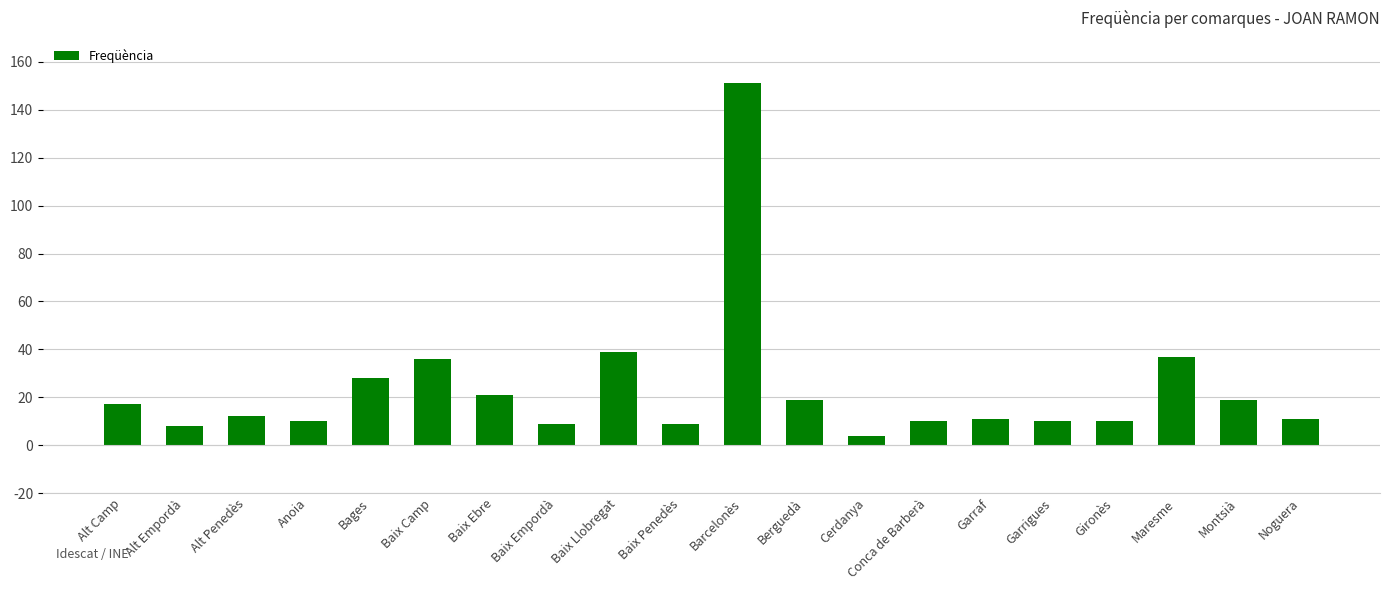

True or false: the data shows 9 at Baix Penedès.

True